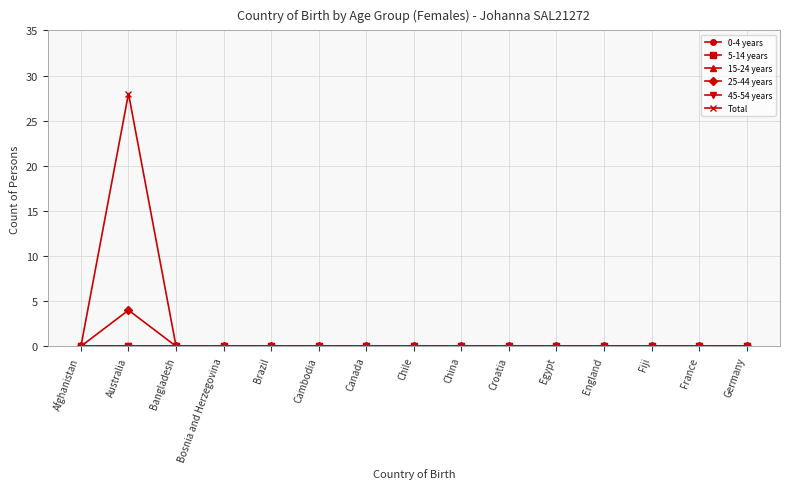

True or false: Total and 5-14 years intersect in this chart.

False